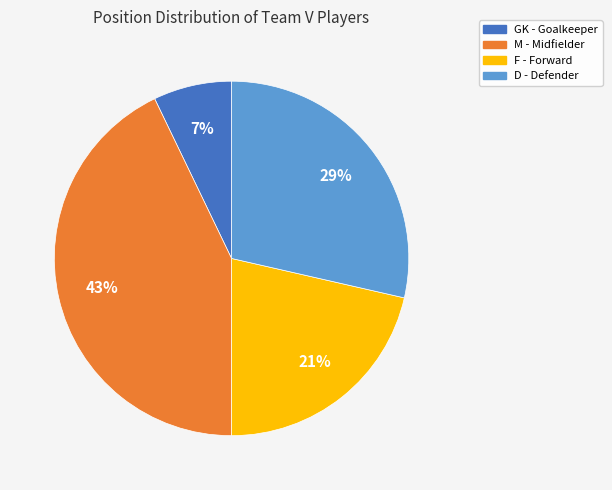

Is there a majority slice in this chart?

No